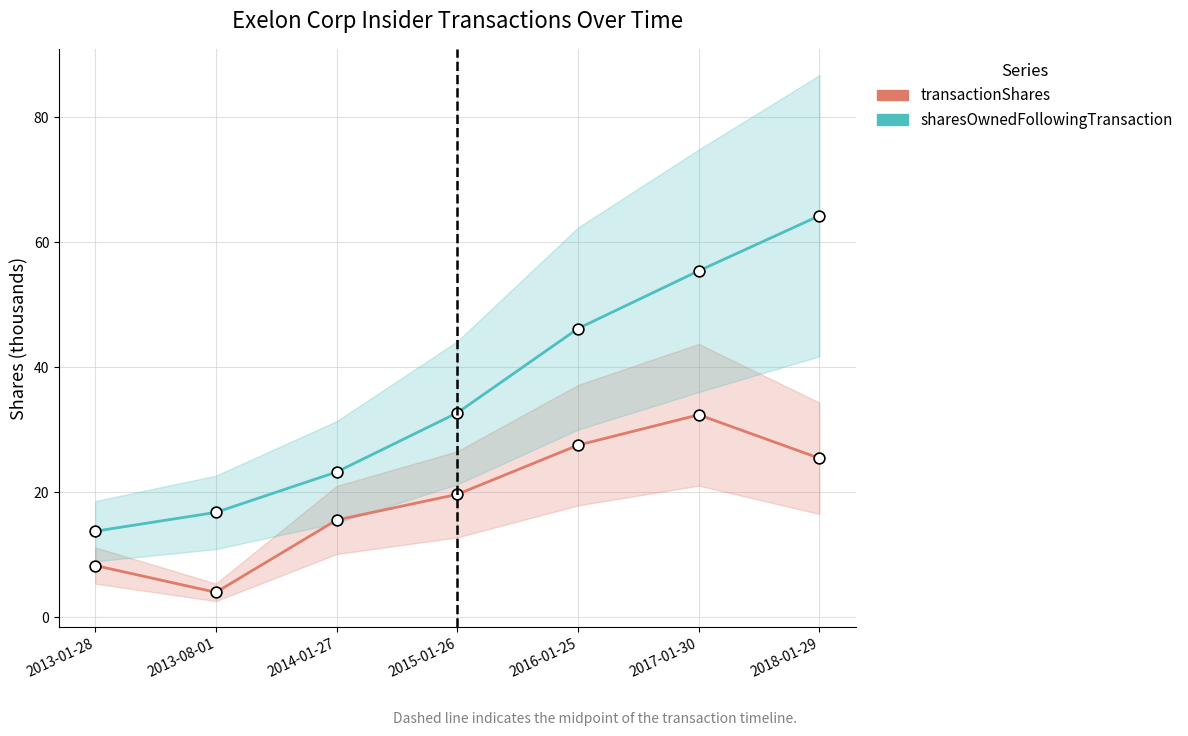

Which series has the largest Y range (max minus min)?

sharesOwnedFollowingTransaction